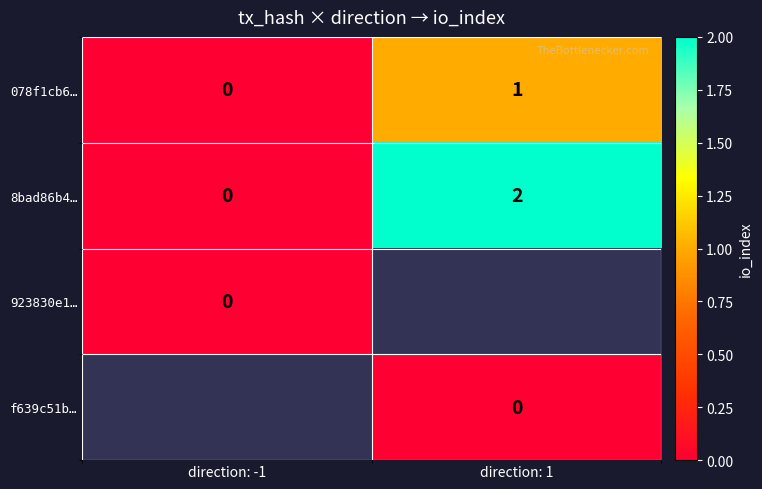

Count the number of data series in this chart.

4